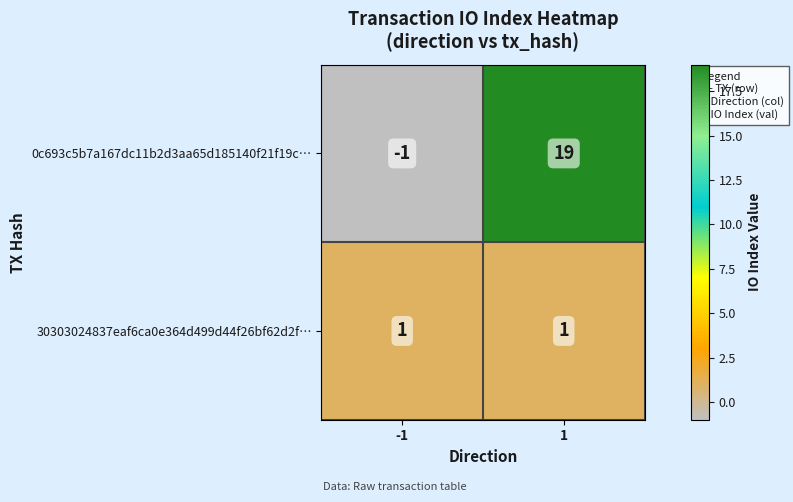

Reading right to left, transcribe all the data shown in this chart.

0c693c5b7a167dc11b2d3aa65d185140f21f19c…: 19	-1
30303024837eaf6ca0e364d499d44f26bf62d2f…: 1	1